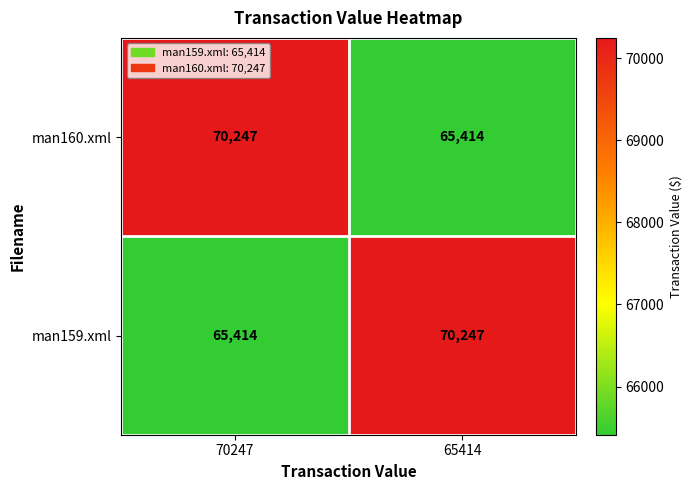

At 70247, list the series in order from largest to smallest.

man160.xml, man159.xml